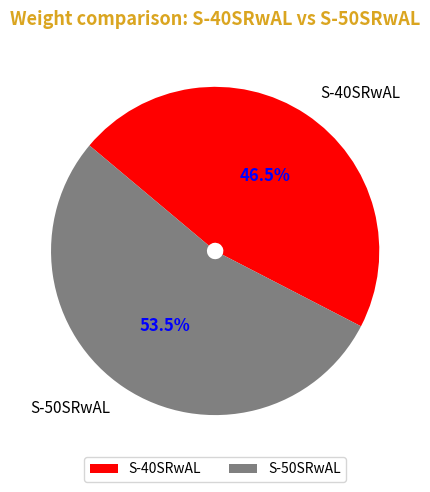

Approximately how many times larger is the value at S-50SRwAL compared to S-40SRwAL?

1.2